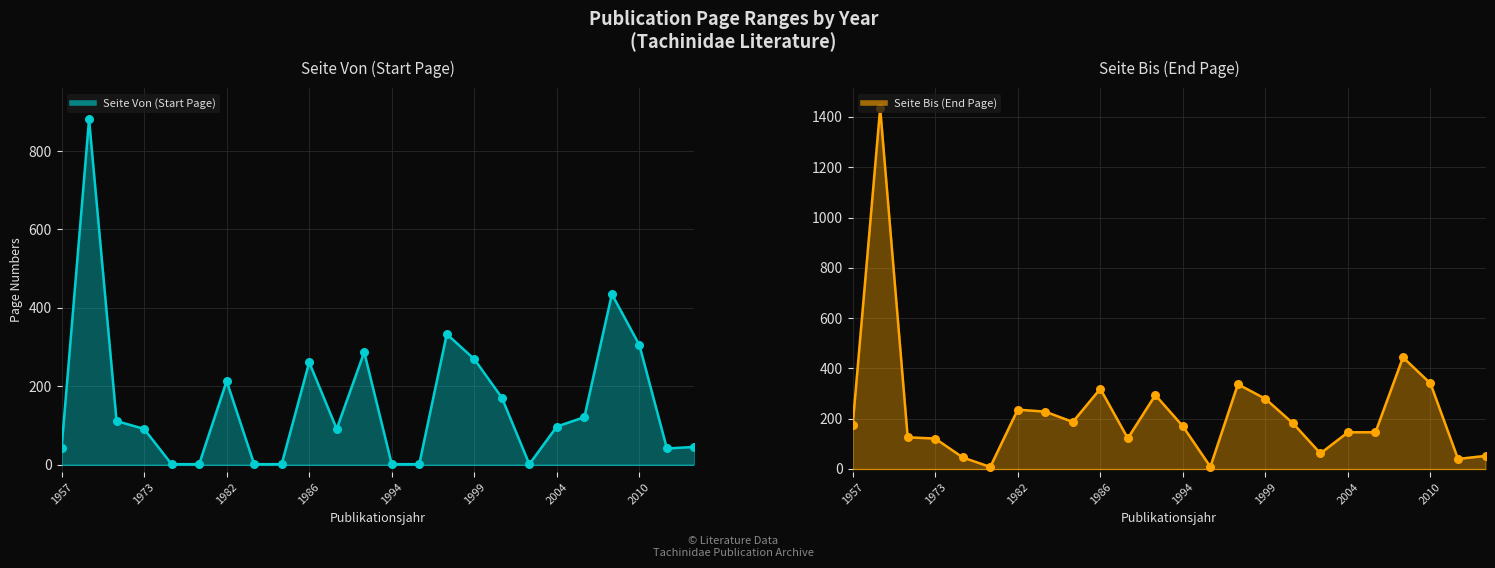

Which series has the largest total across all categories?

Seite Bis